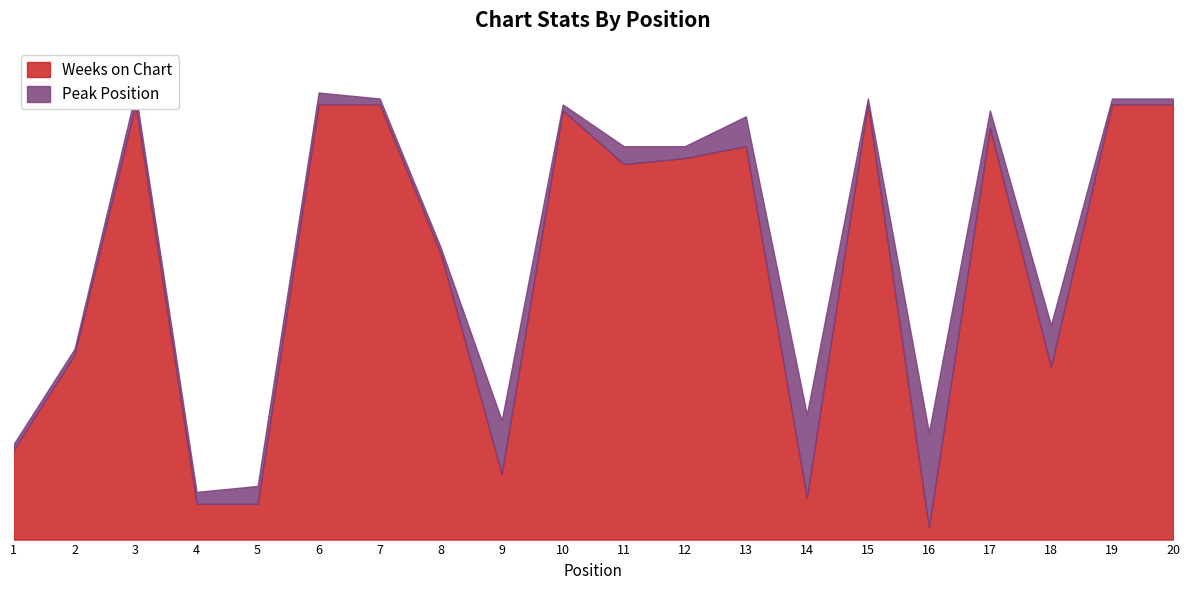

How many interior local peaks (higher than both neighbors) does the data have?

5